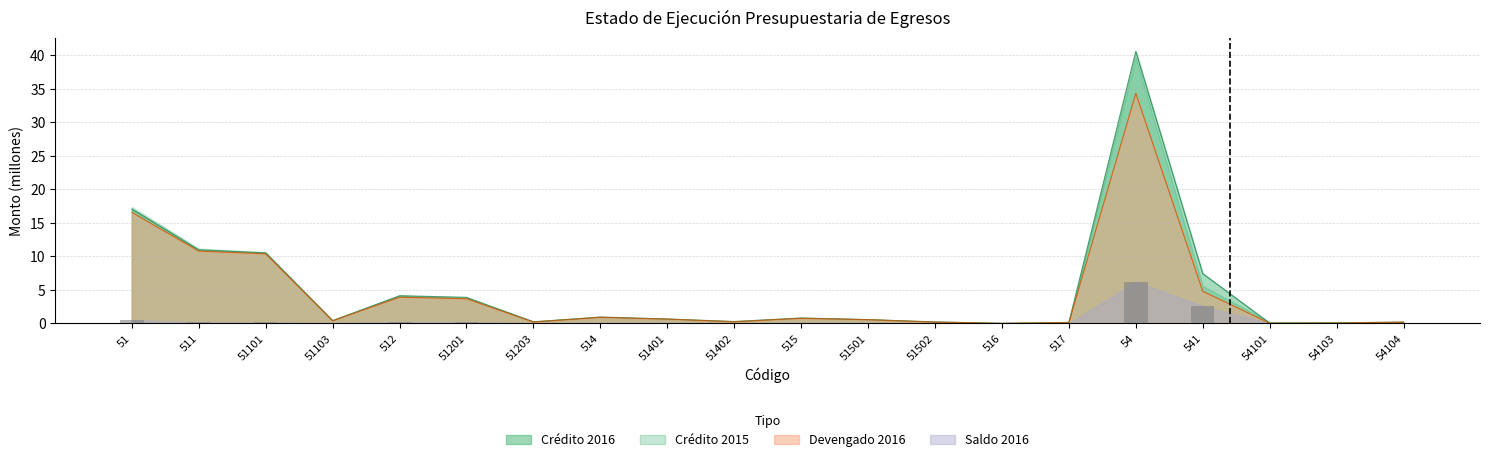

Count the number of categories in the chart.

20